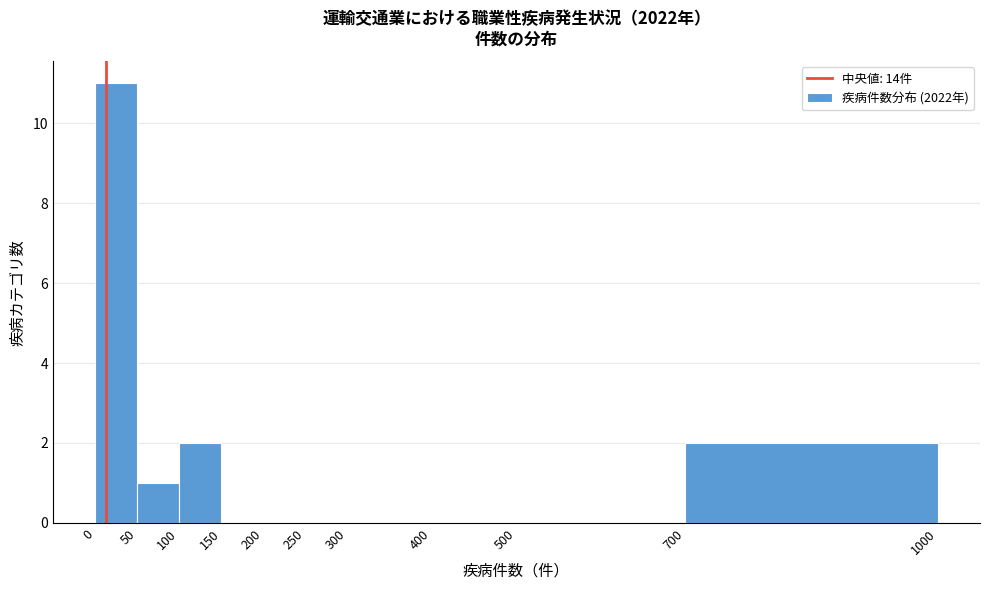

Reading left to right, transcribe this chart: for each bar, give the range it covers on the x-axis and its height. The values are not printed on the chart, so give them approximately, as read against the axis.

0 to 50: 11
50 to 100: 1
100 to 150: 2
150 to 200: 0
200 to 250: 0
250 to 300: 0
300 to 400: 0
400 to 500: 0
500 to 700: 0
700 to 1000: 2